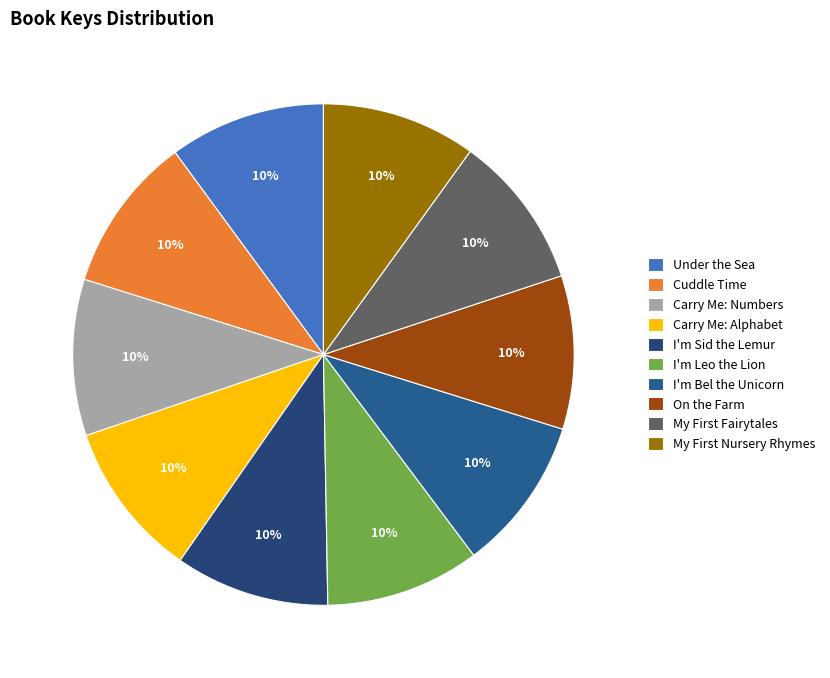

What is the largest slice in the pie chart?

Carry Me: Alphabet